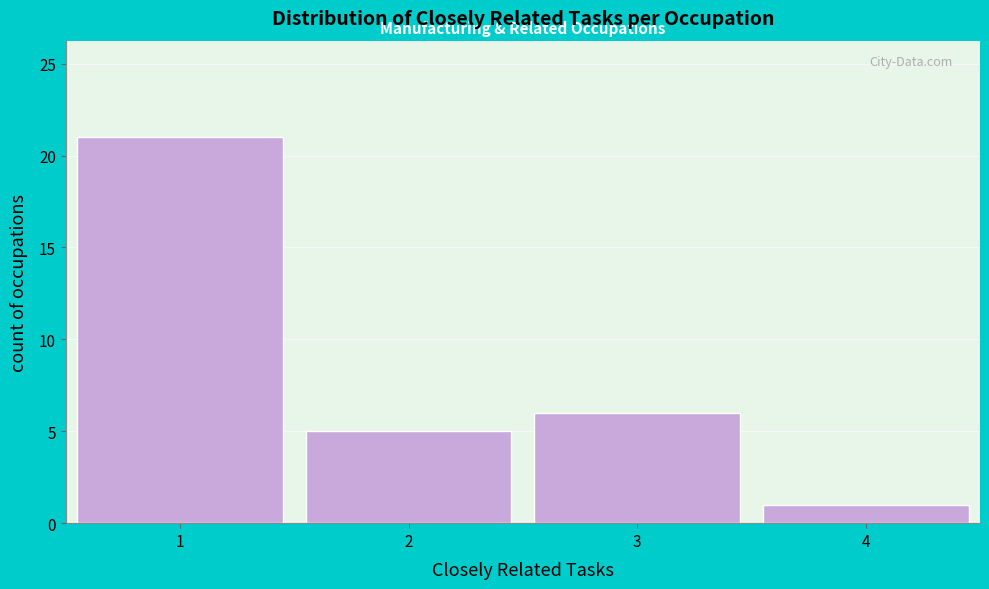

Reading left to right, transcribe this chart: for each bar, give the range it covers on the x-axis and its height. The values are not printed on the chart, so give them approximately, as read against the axis.

0.5 to 1.5: 21
1.5 to 2.5: 5
2.5 to 3.5: 6
3.5 to 4.5: 1